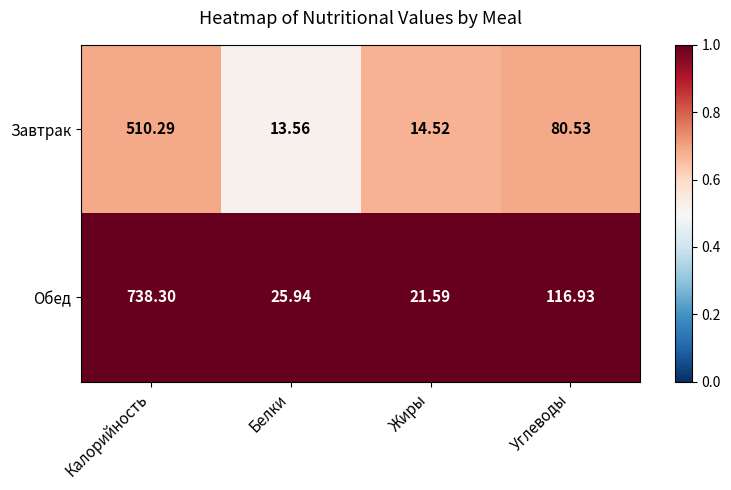

What is the maximum value shown in the chart?

738.3